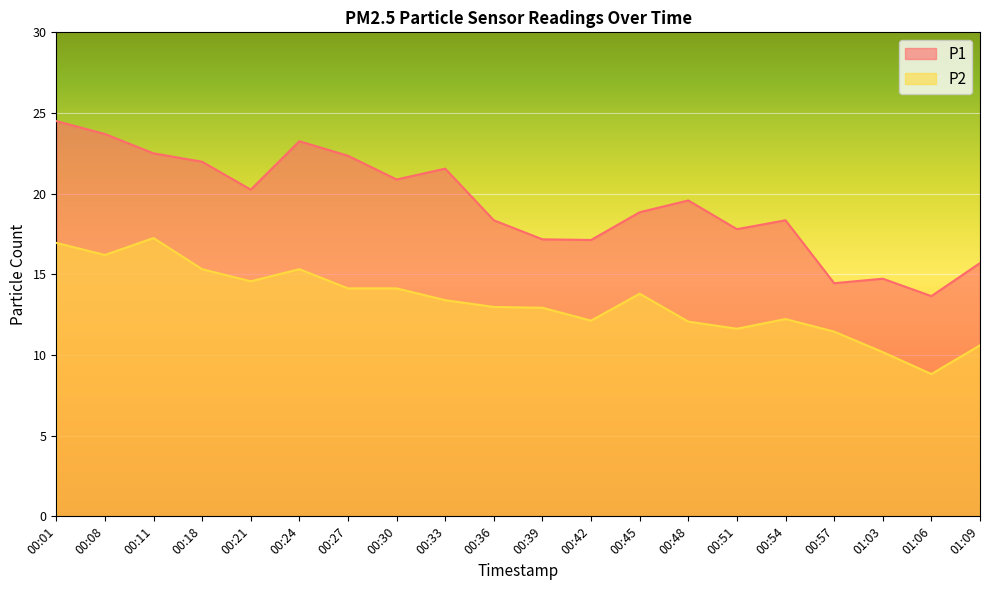

The P2 series shows 12.1 at 00:48. True or false?

True